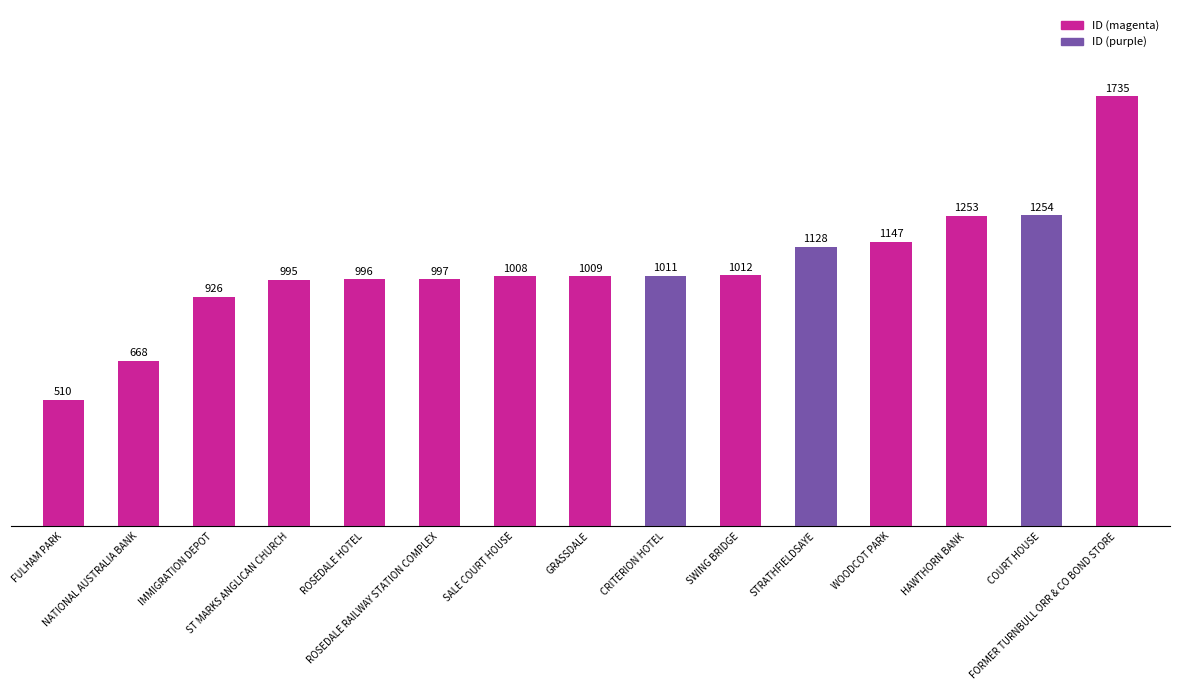

Are the bars grouped side by side (vs. stacked)?

No